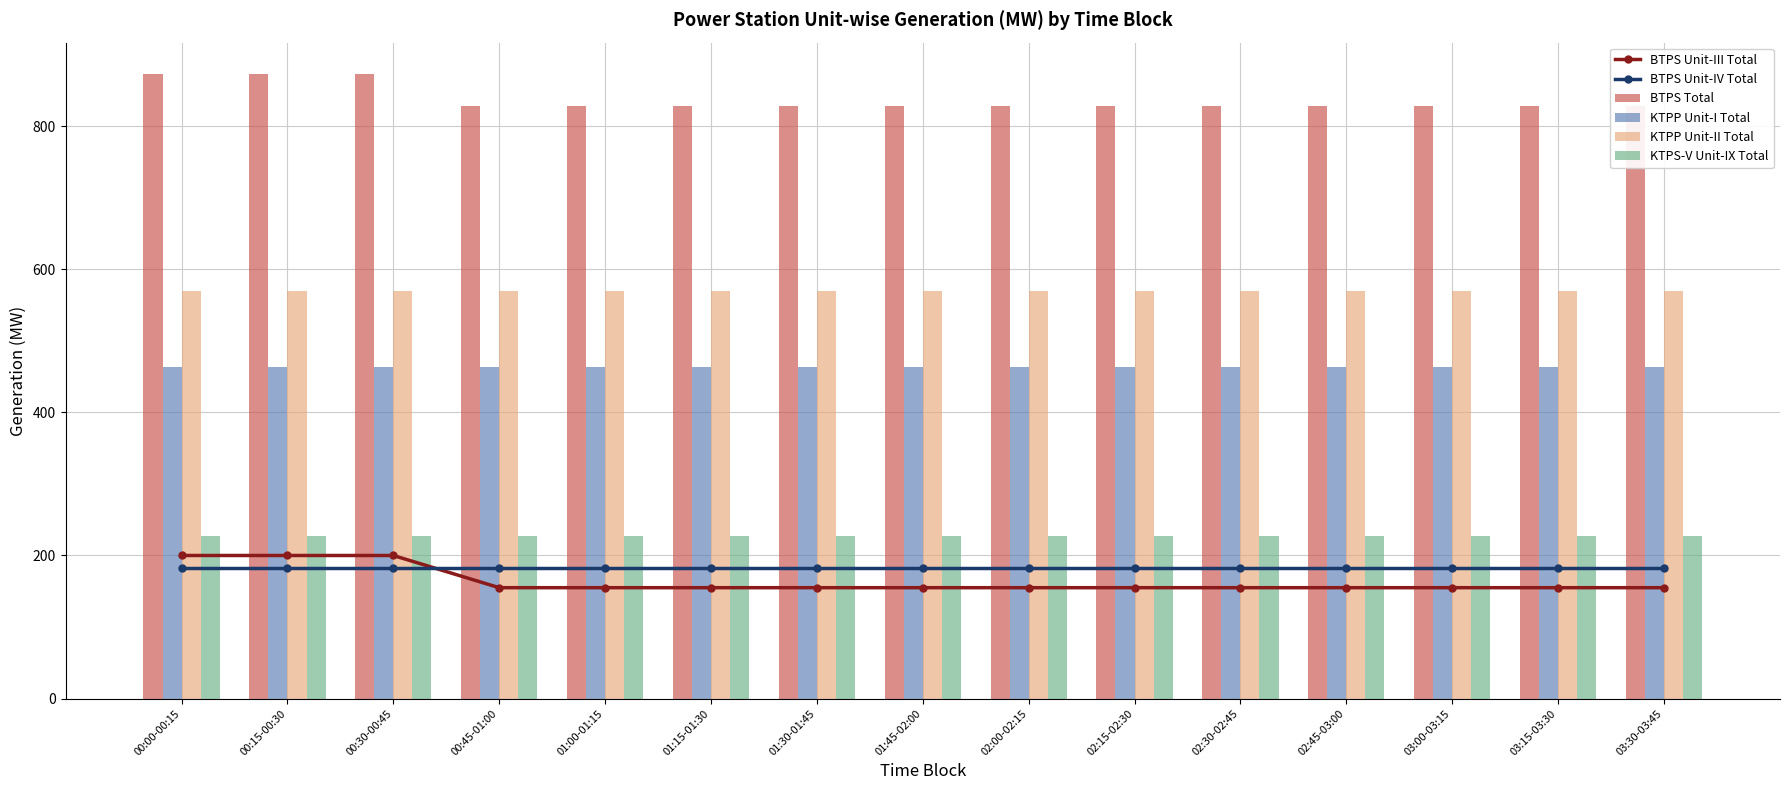

True or false: KTPP Unit-I Total has a value of 464.0 at 01:00-01:15.

True